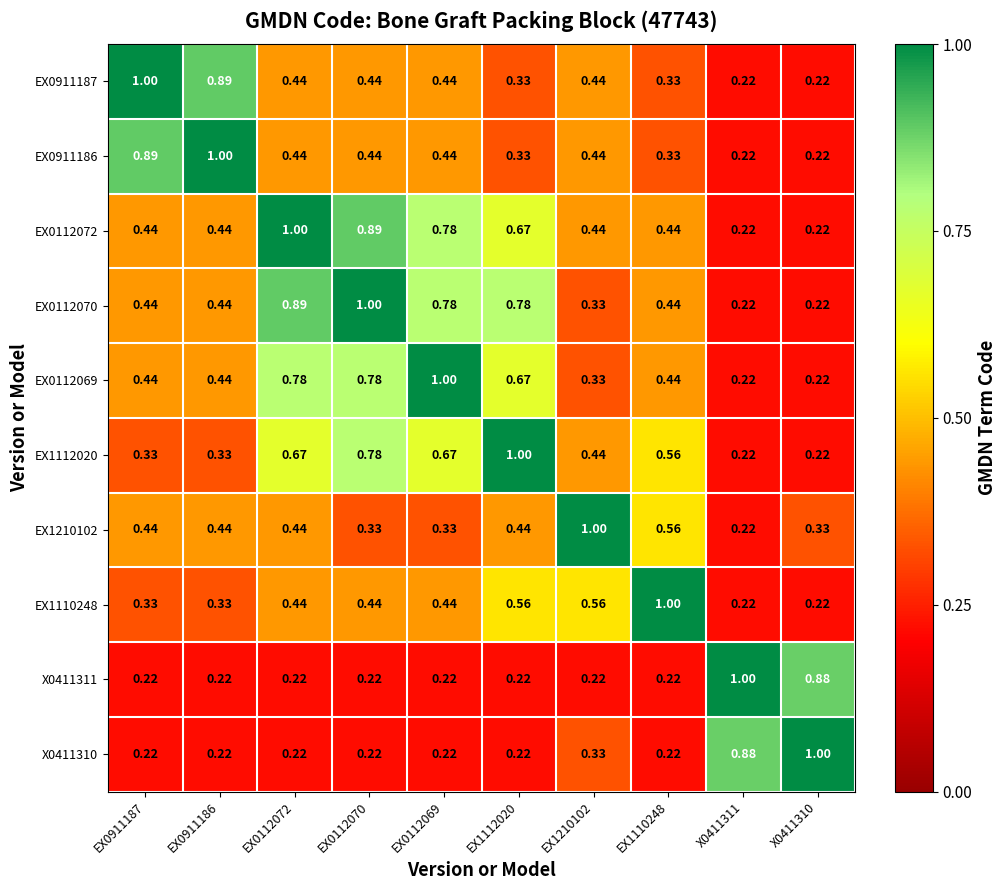

Reading left to right, extract all data points from this chart.

EX0911187: EX0911187=1.0	EX0911186=0.9	EX0112072=0.4	EX0112070=0.4	EX0112069=0.4	EX1112020=0.3	EX1210102=0.4	EX1110248=0.3	X0411311=0.2	X0411310=0.2
EX0911186: EX0911187=0.9	EX0911186=1.0	EX0112072=0.4	EX0112070=0.4	EX0112069=0.4	EX1112020=0.3	EX1210102=0.4	EX1110248=0.3	X0411311=0.2	X0411310=0.2
EX0112072: EX0911187=0.4	EX0911186=0.4	EX0112072=1.0	EX0112070=0.9	EX0112069=0.8	EX1112020=0.7	EX1210102=0.4	EX1110248=0.4	X0411311=0.2	X0411310=0.2
EX0112070: EX0911187=0.4	EX0911186=0.4	EX0112072=0.9	EX0112070=1.0	EX0112069=0.8	EX1112020=0.8	EX1210102=0.3	EX1110248=0.4	X0411311=0.2	X0411310=0.2
EX0112069: EX0911187=0.4	EX0911186=0.4	EX0112072=0.8	EX0112070=0.8	EX0112069=1.0	EX1112020=0.7	EX1210102=0.3	EX1110248=0.4	X0411311=0.2	X0411310=0.2
EX1112020: EX0911187=0.3	EX0911186=0.3	EX0112072=0.7	EX0112070=0.8	EX0112069=0.7	EX1112020=1.0	EX1210102=0.4	EX1110248=0.6	X0411311=0.2	X0411310=0.2
EX1210102: EX0911187=0.4	EX0911186=0.4	EX0112072=0.4	EX0112070=0.3	EX0112069=0.3	EX1112020=0.4	EX1210102=1.0	EX1110248=0.6	X0411311=0.2	X0411310=0.3
EX1110248: EX0911187=0.3	EX0911186=0.3	EX0112072=0.4	EX0112070=0.4	EX0112069=0.4	EX1112020=0.6	EX1210102=0.6	EX1110248=1.0	X0411311=0.2	X0411310=0.2
X0411311: EX0911187=0.2	EX0911186=0.2	EX0112072=0.2	EX0112070=0.2	EX0112069=0.2	EX1112020=0.2	EX1210102=0.2	EX1110248=0.2	X0411311=1.0	X0411310=0.9
X0411310: EX0911187=0.2	EX0911186=0.2	EX0112072=0.2	EX0112070=0.2	EX0112069=0.2	EX1112020=0.2	EX1210102=0.3	EX1110248=0.2	X0411311=0.9	X0411310=1.0